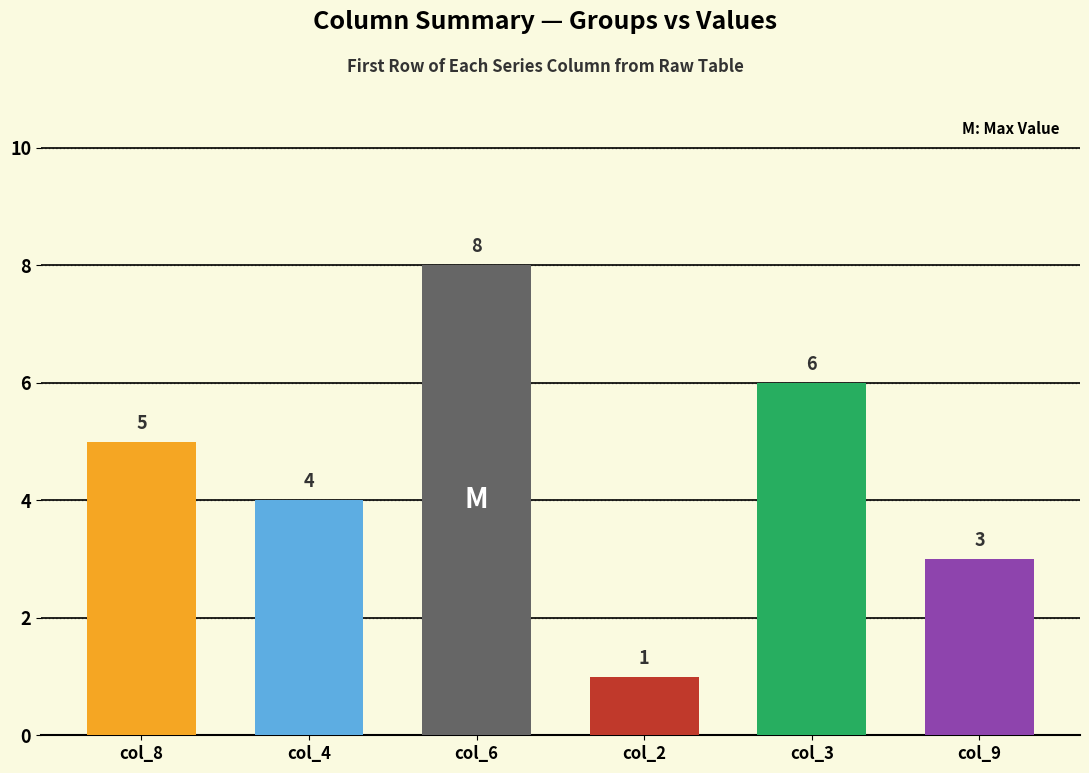

Which series changed the most between 5 and 9?

col_2